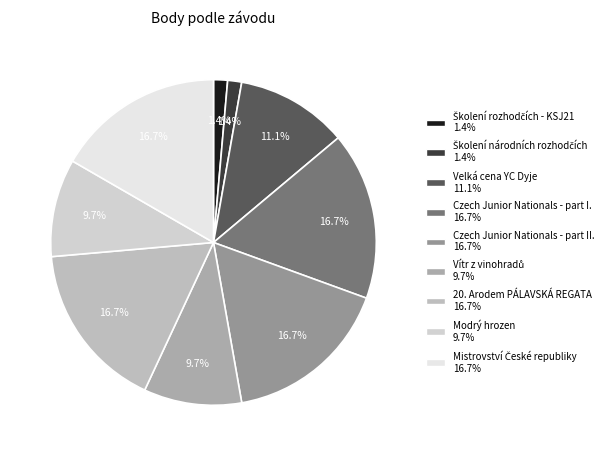

The Modrý hrozen slice represents 10% of the pie. True or false?

True